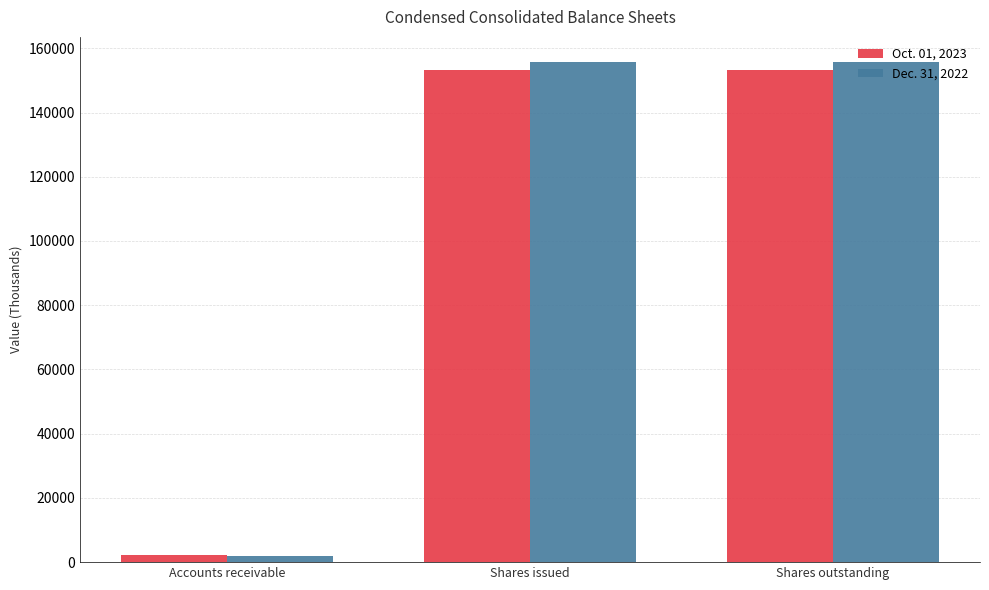

What position from the left is Accounts receivable?

1